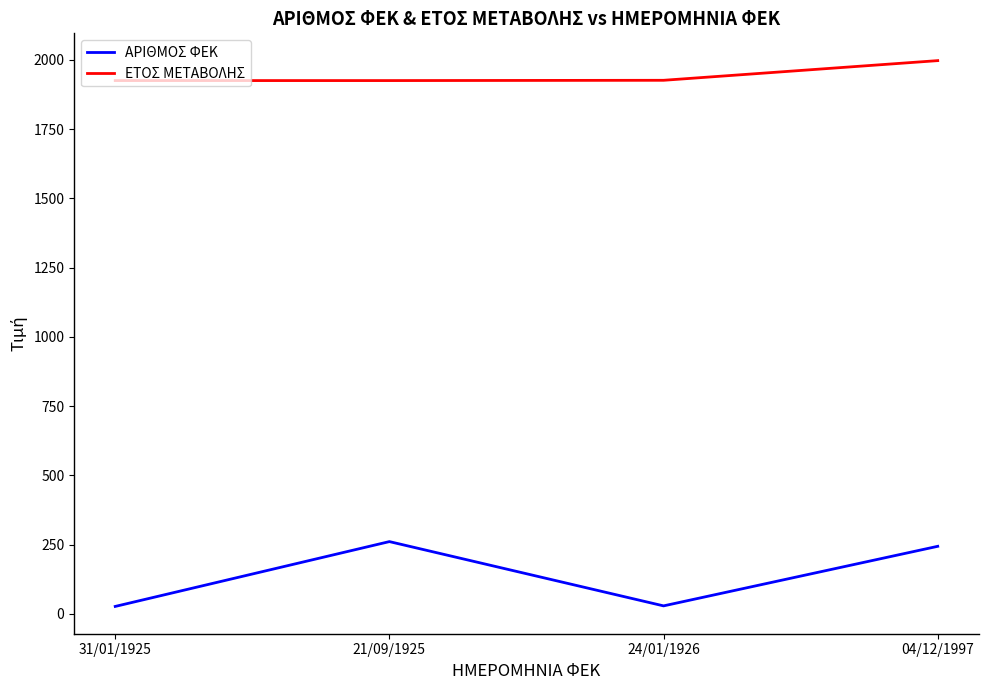

How many lines are shown in the chart?

2